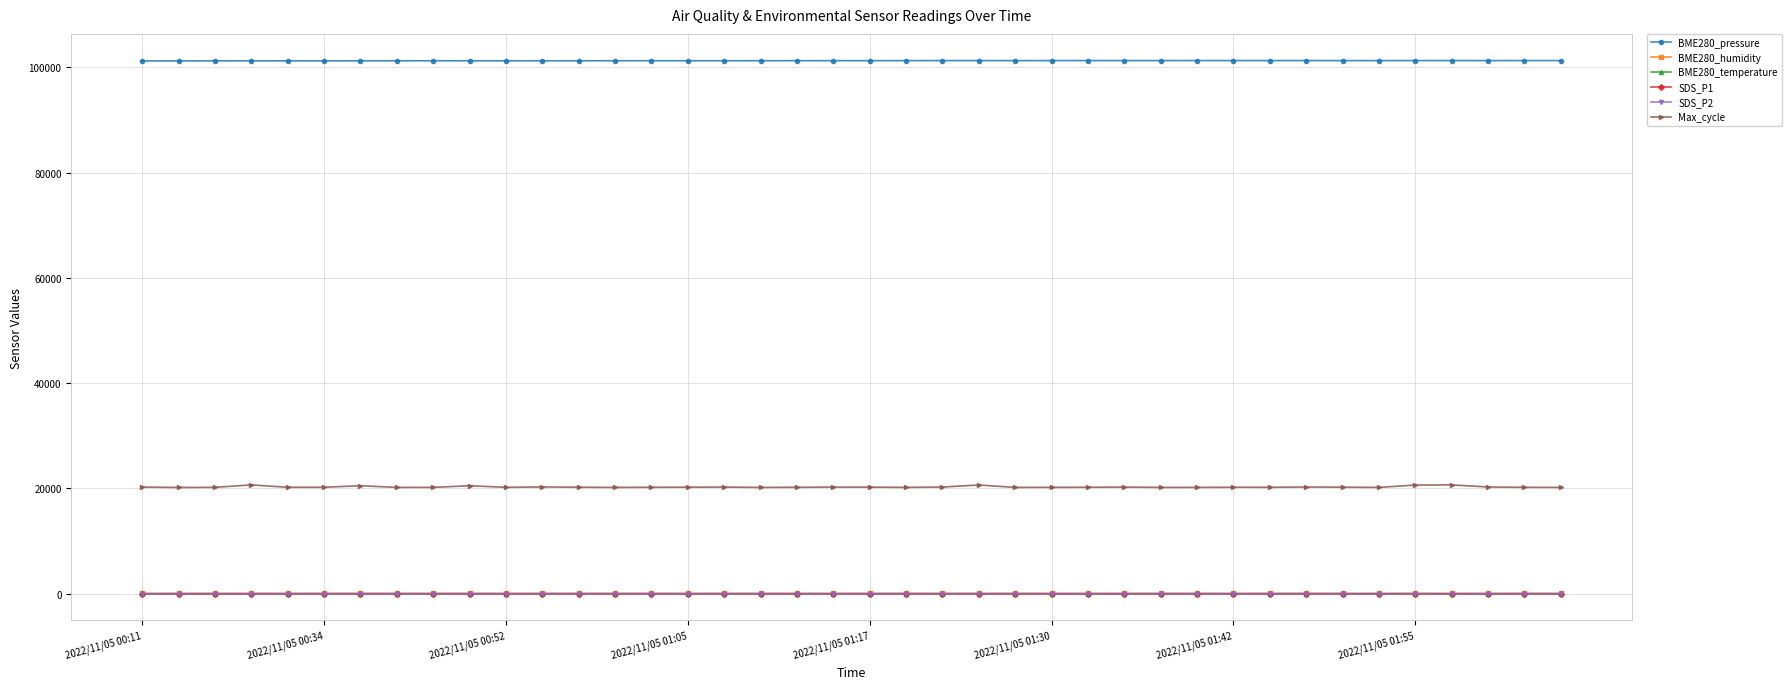

True or false: Max_cycle has more than 1 points higher than both neighbors.

True